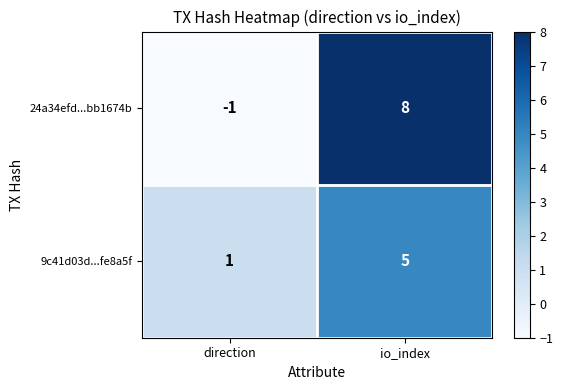

Which series has the widest spread of values?

24a34efd...bb1674b